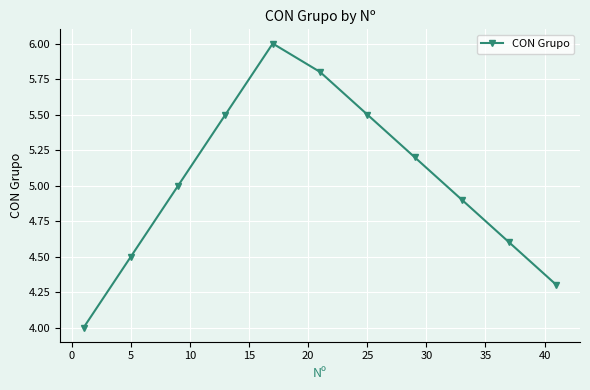

What is the average value?

5.0